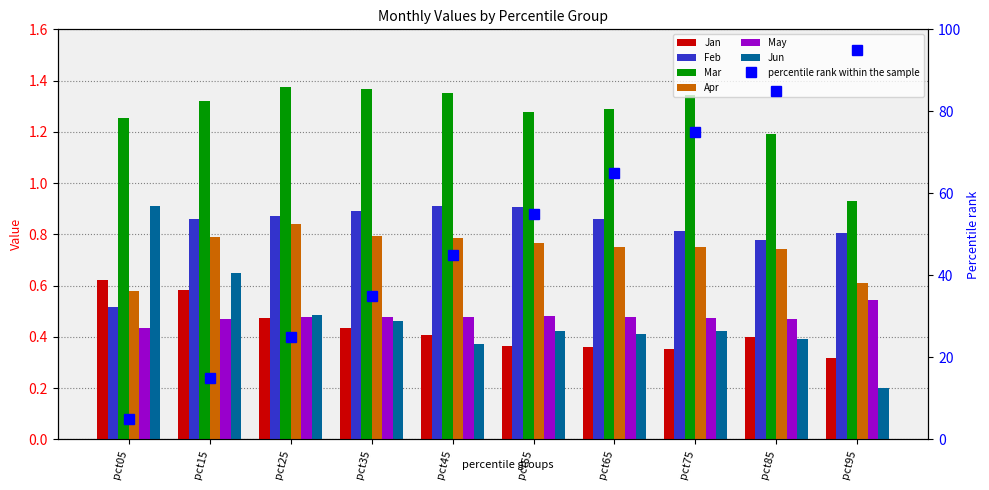

Is it true that Jan equals 0.4 at pct65?

True